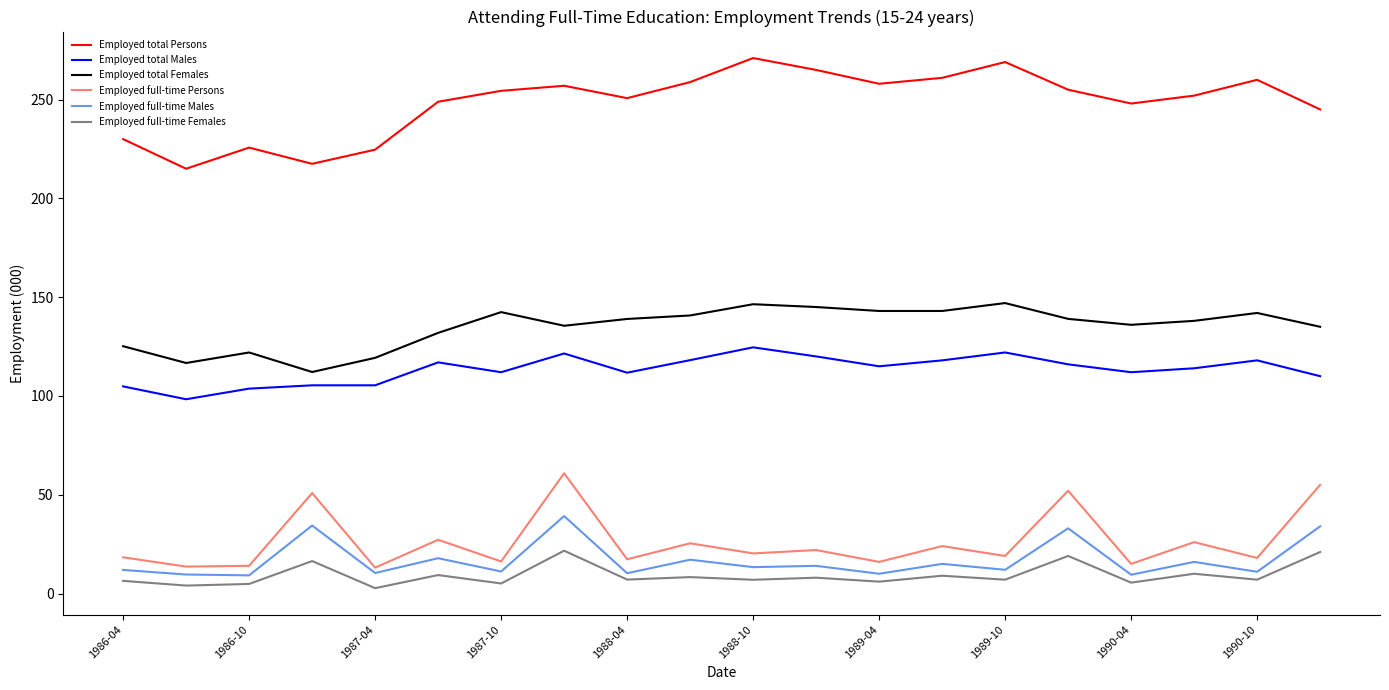

Which series has the largest total across all categories?

Employed total Persons